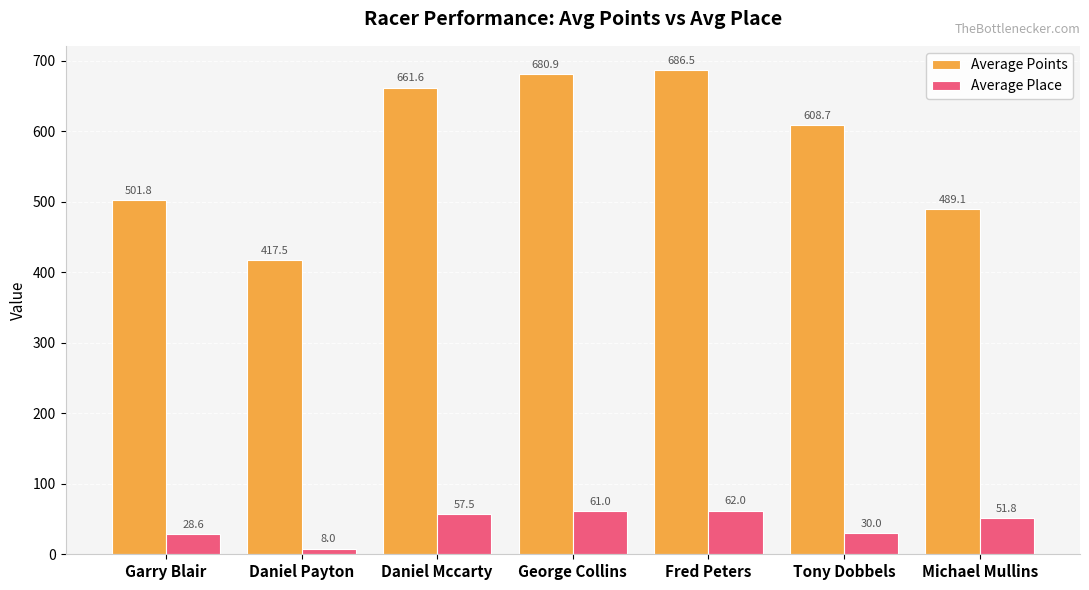

What is the label of the 6th bar from the right?

Daniel Payton